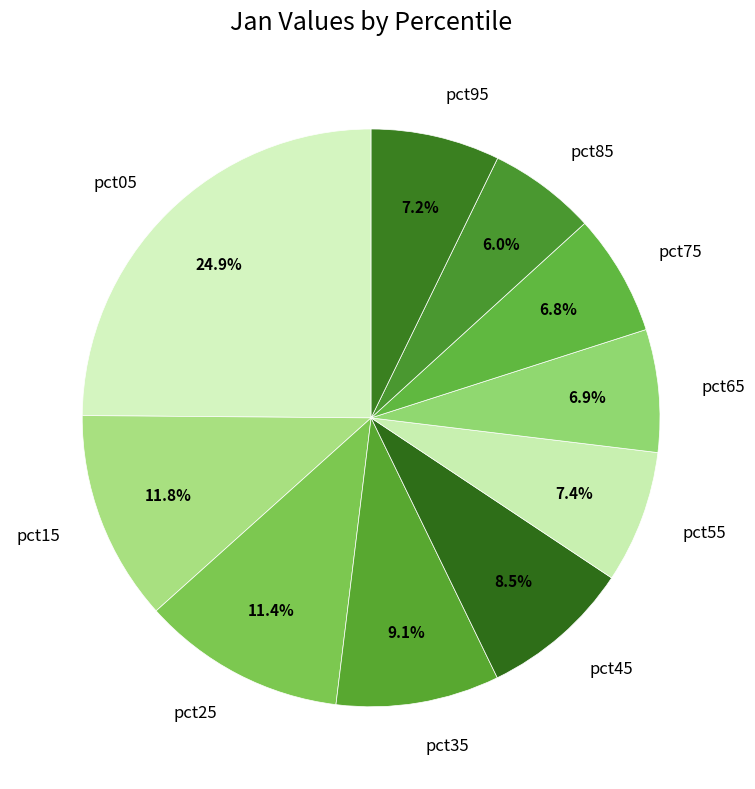

Which category has the smallest portion of the pie?

pct85